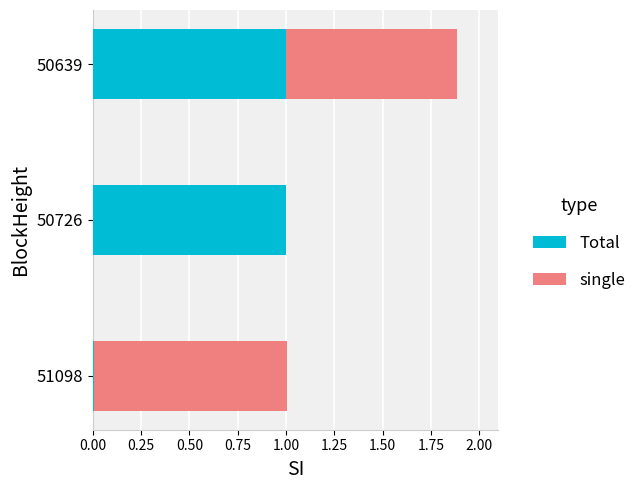

How many data points does each series have?

3